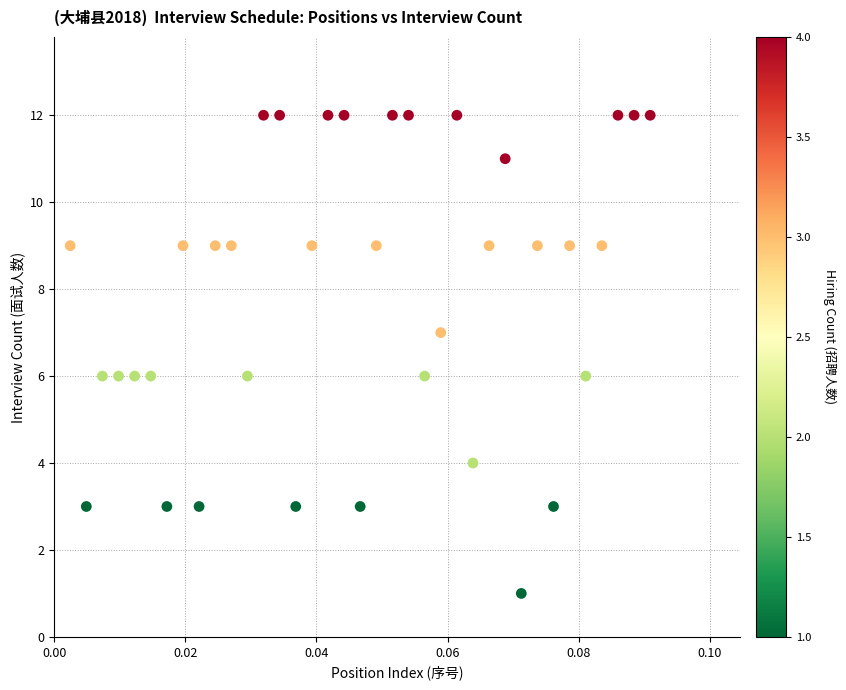

What is the range of Y values (max minus min)?

11